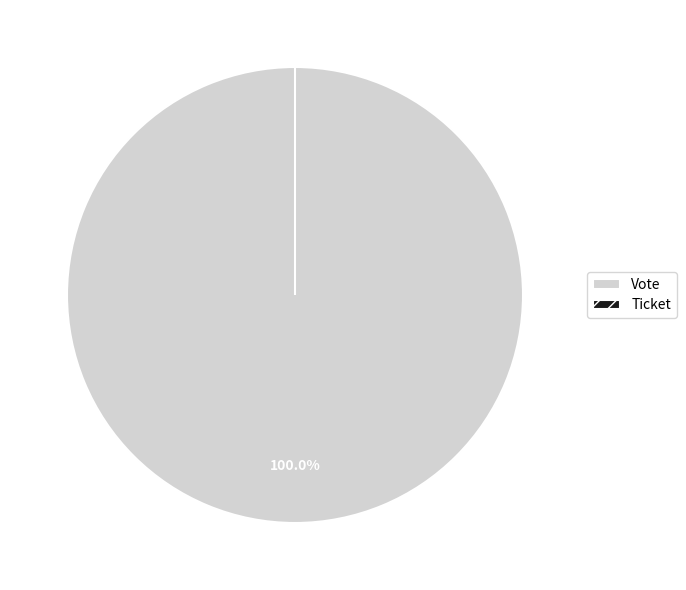

To the nearest percent, what percentage of the pie is Vote?

100%